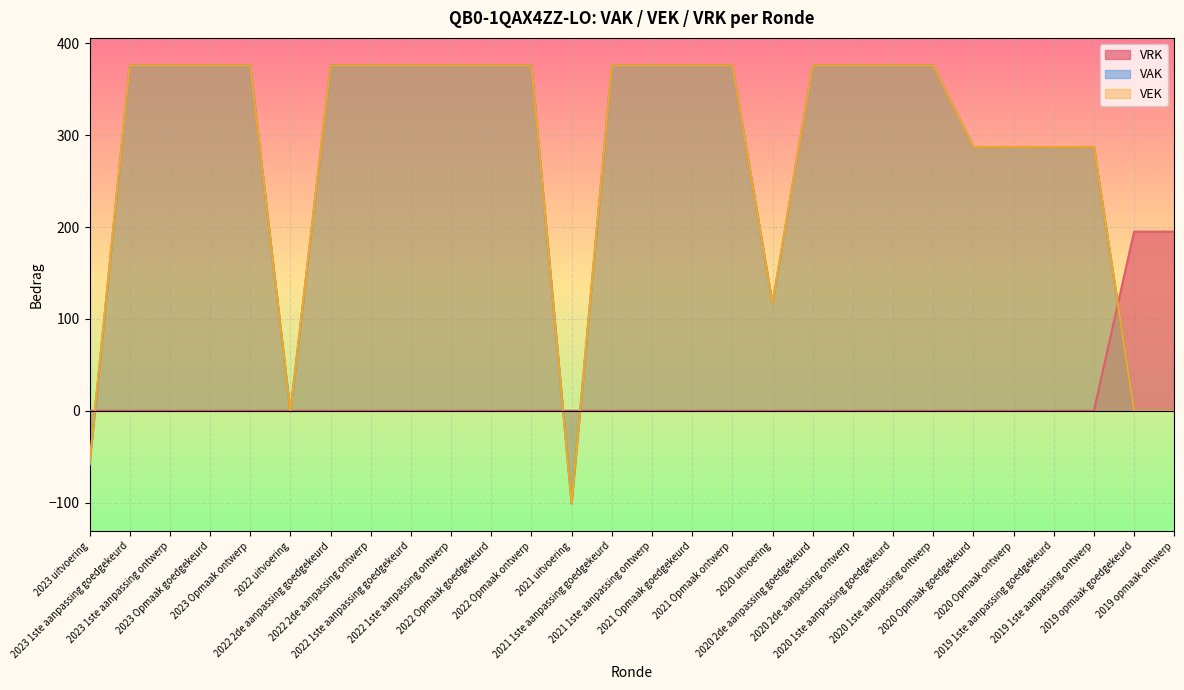

At which category is the sum across all series the highest?

2023 1ste aanpassing goedgekeurd